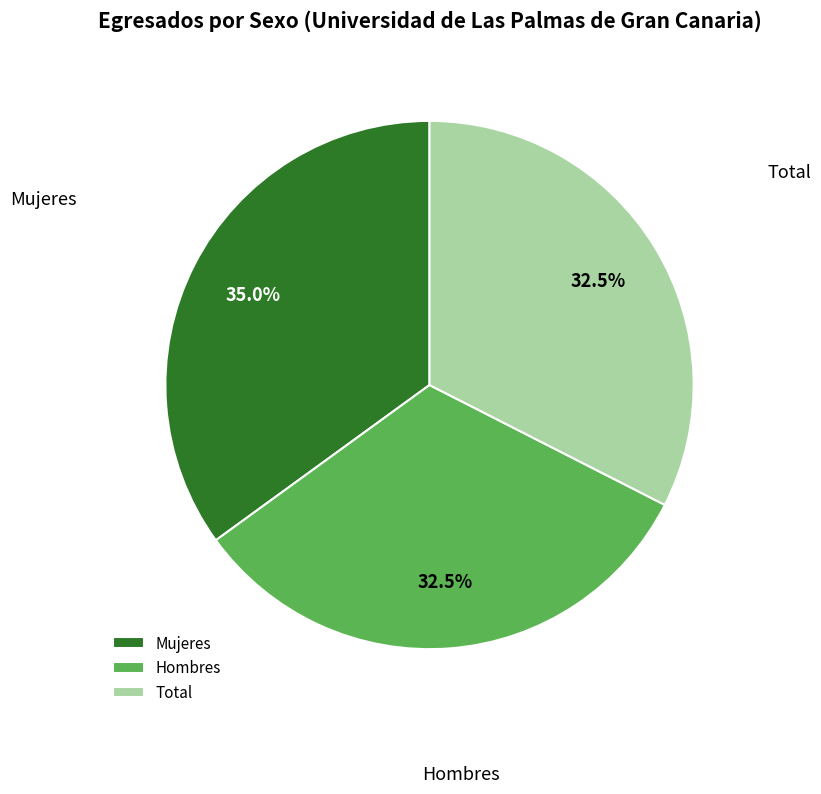

Does Hombres account for over 50% of the chart?

No